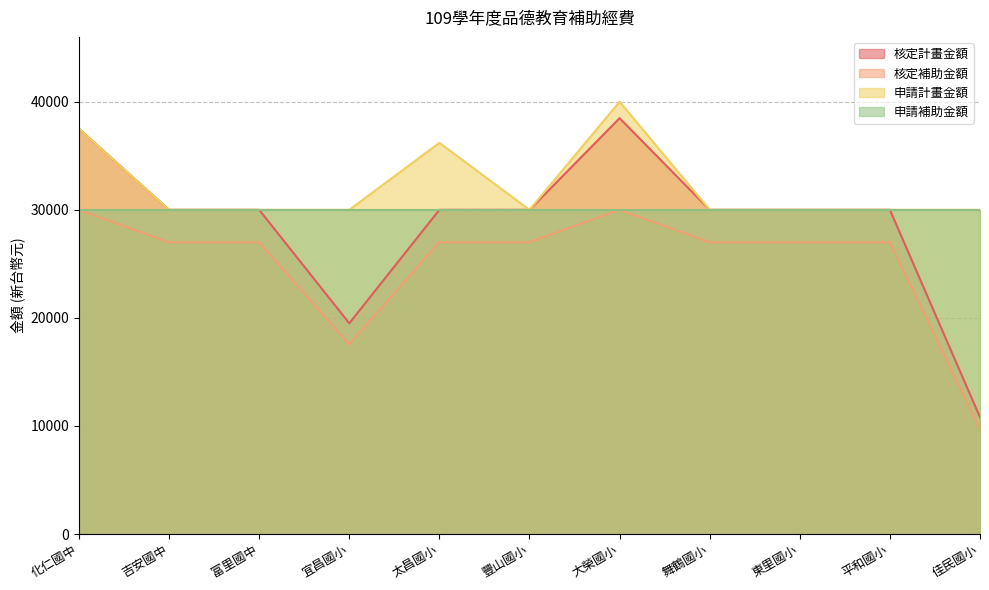

At which label does 核定計畫金額 reach its minimum?

佳民國小